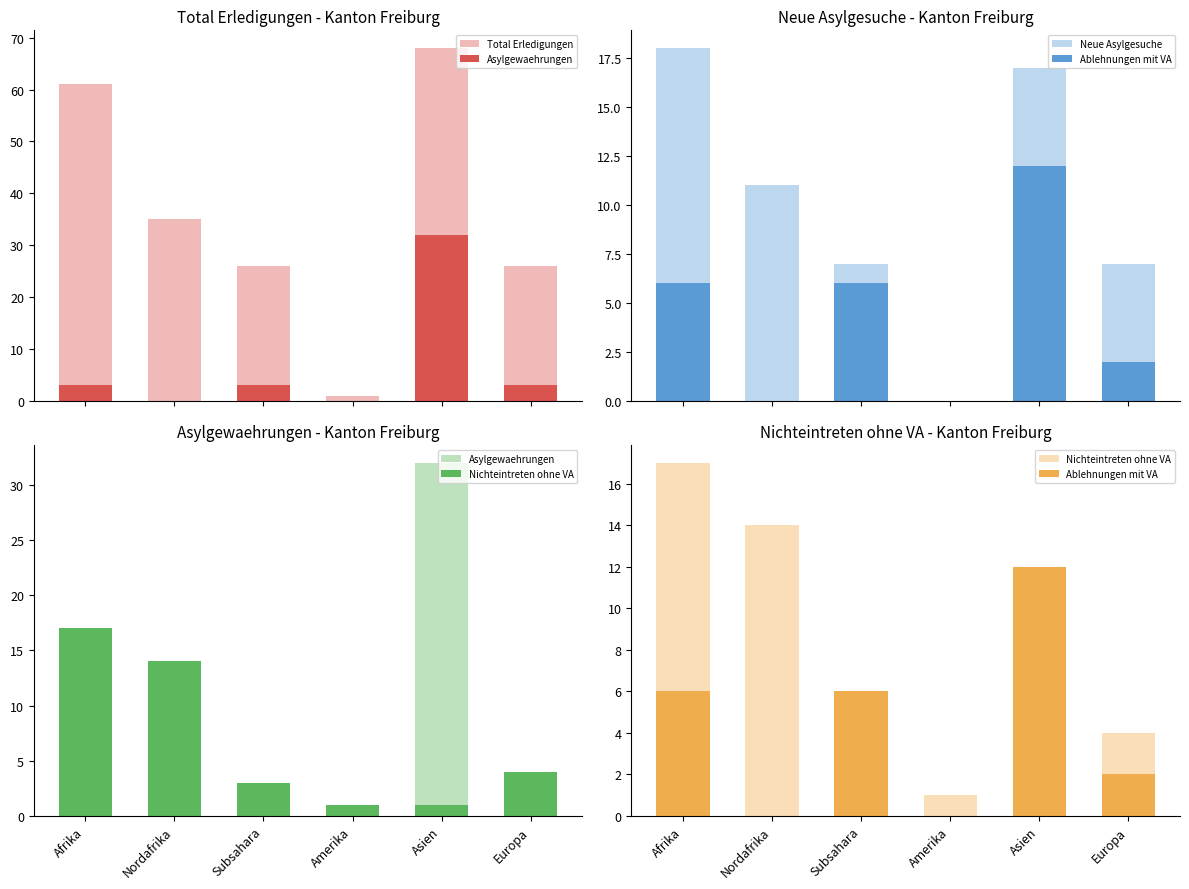

What is the value of the Asylgewaehrungen bar at the 3rd from the left?

3